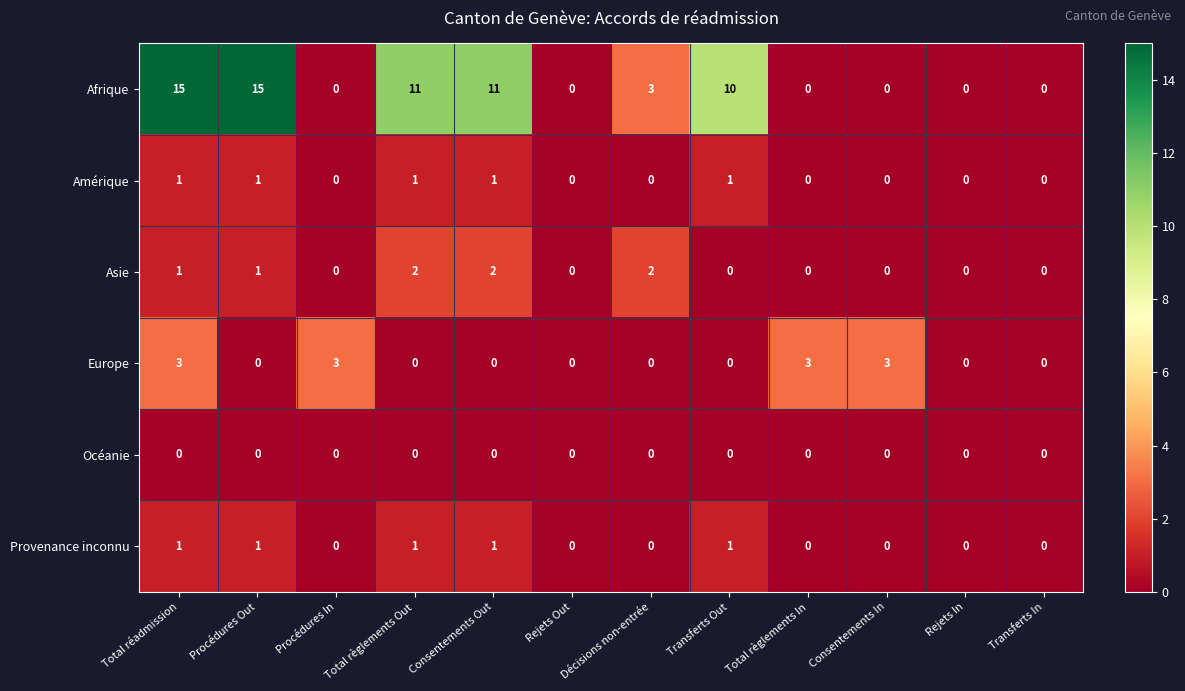

What is the spread (max minus min) of values at Total règlements Out?

11